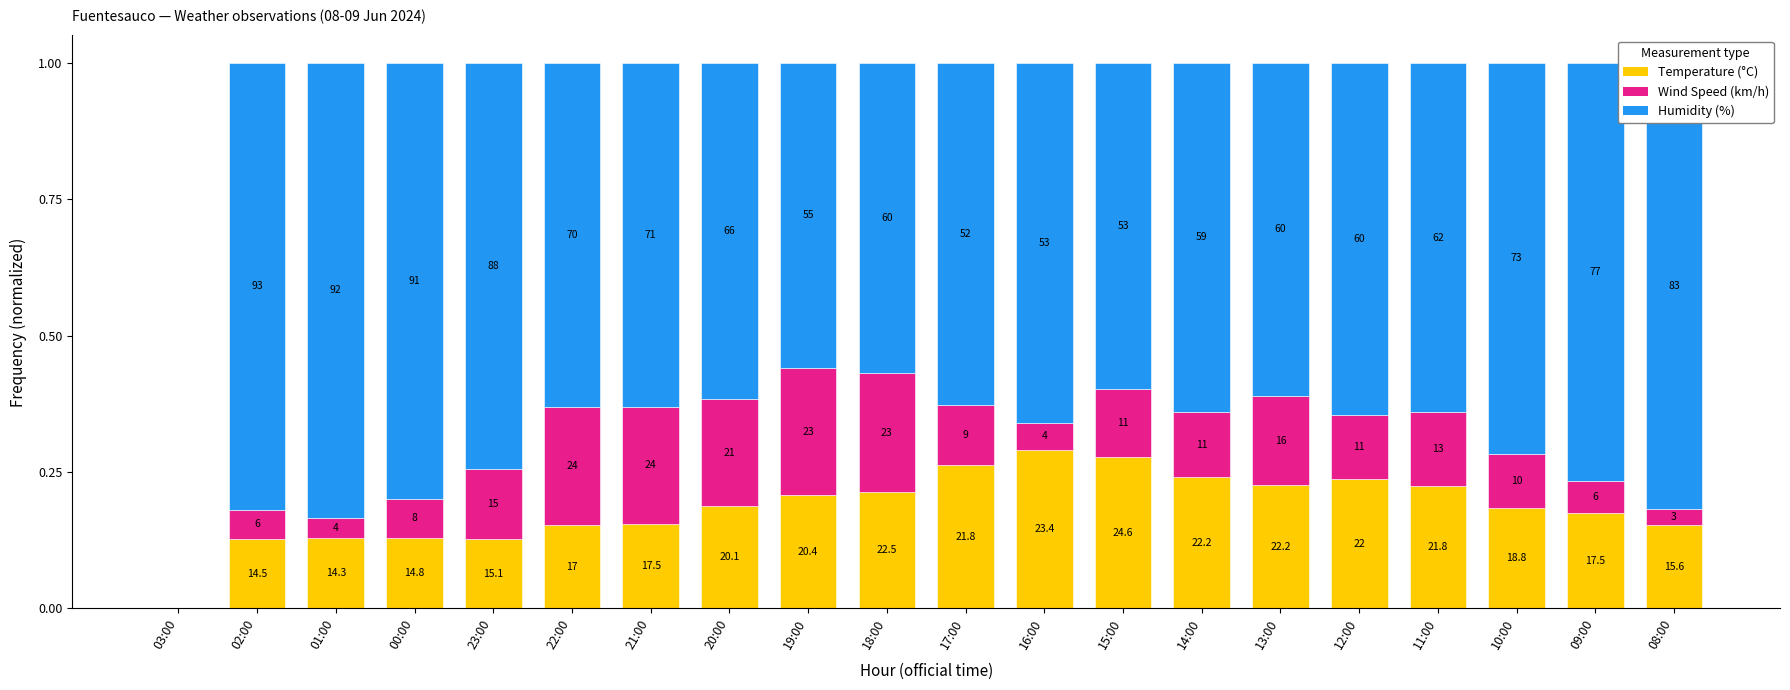

At how many categories does at least one series exceed 0?

19